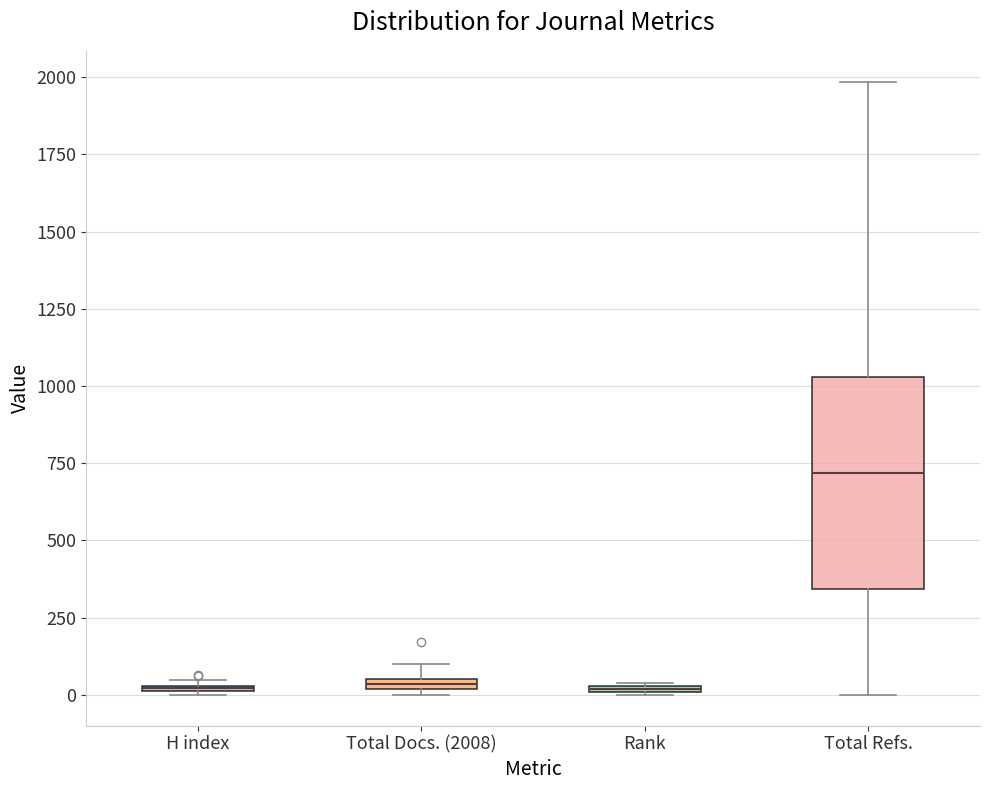

Where is the upper edge of the box for Rank on the y-axis? The values are not printed on the chart, so give them approximately, as read against the axis.

50